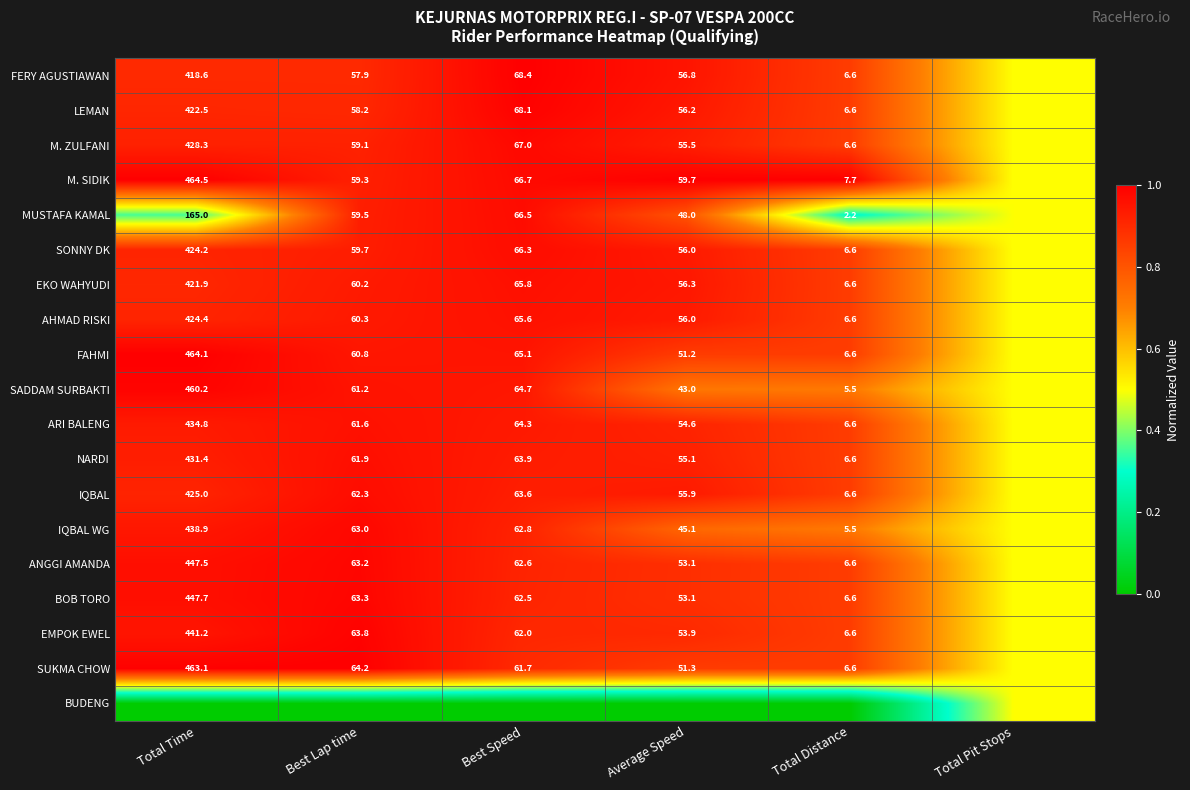

True or false: AHMAD RISKI has a value of 424.4 at Total Time.

True